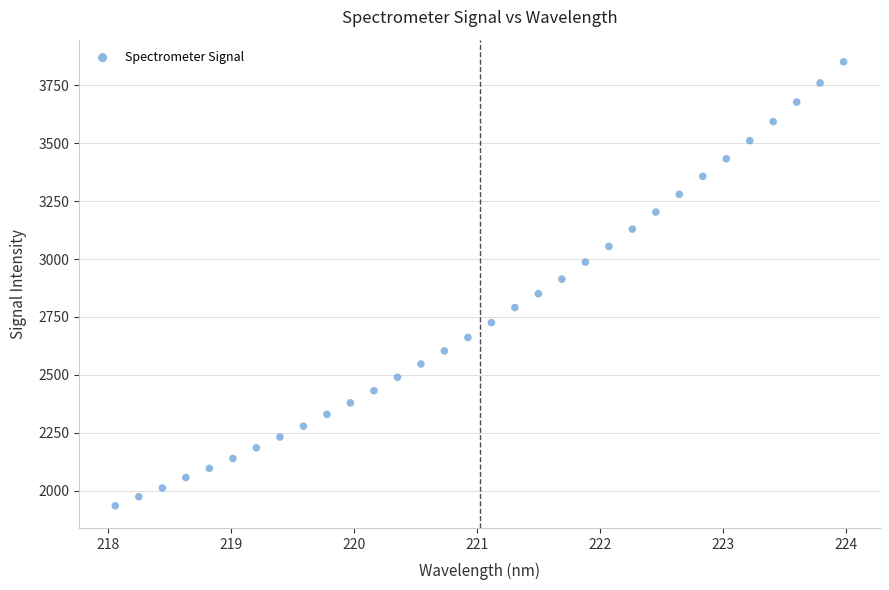

What is the range of X values (max minus min)?

5.9